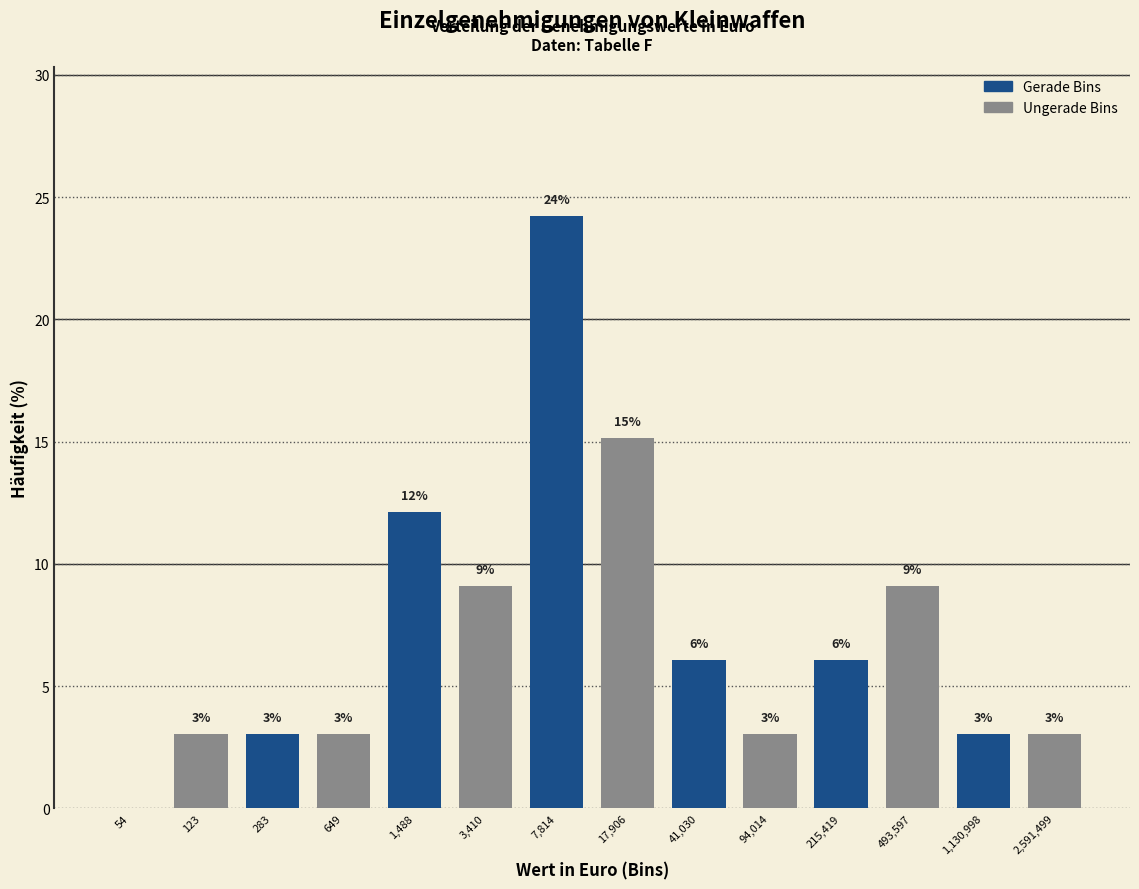

Are the bars horizontal?

No